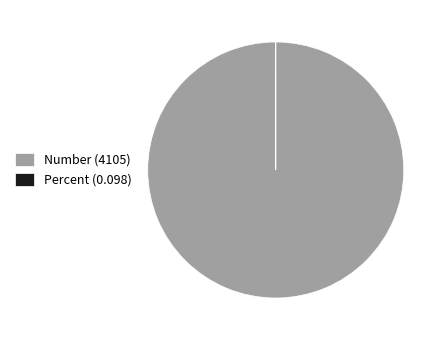

Is there a majority slice in this chart?

Yes